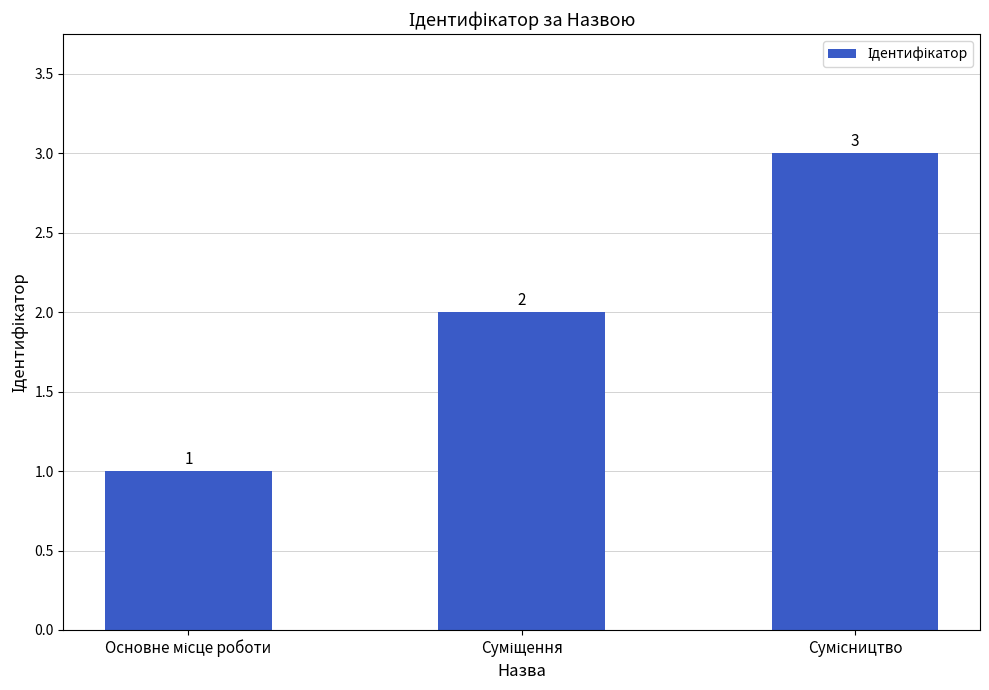

What is the sum of all values?

6